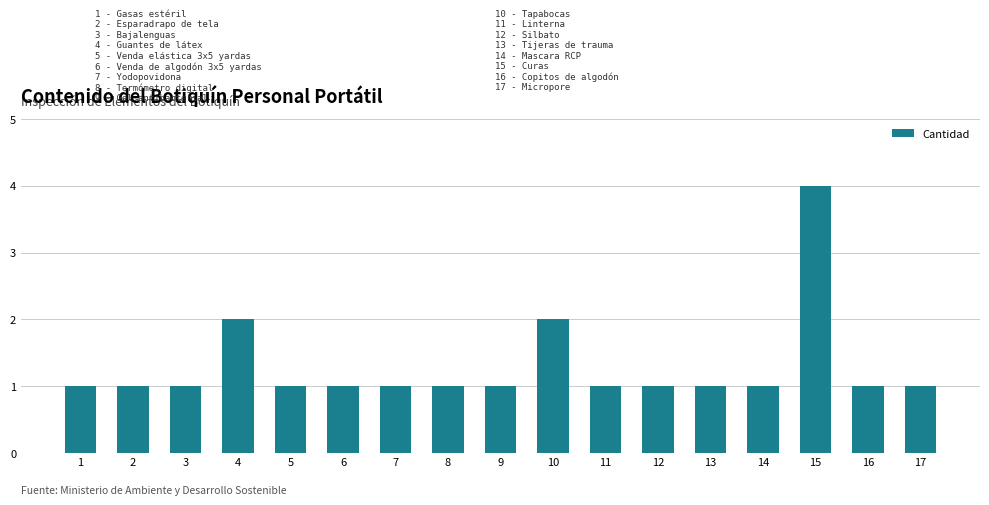

Between 12 and 15, which is larger?

15